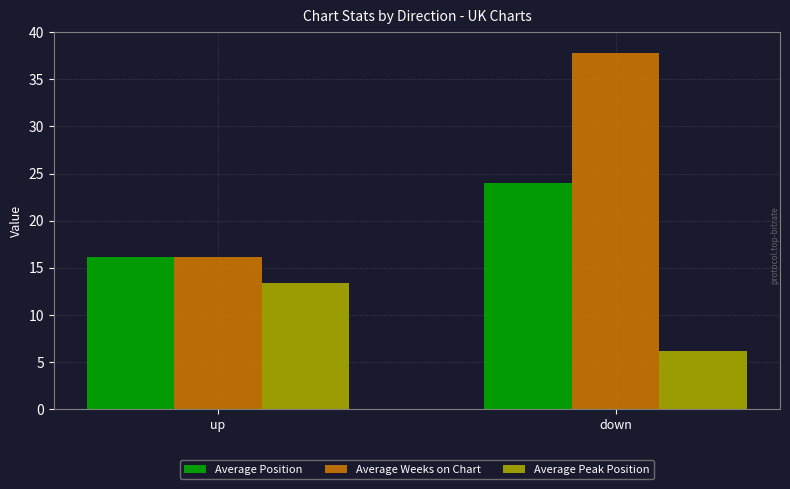

What is the difference between the highest and lowest values at down?

31.6